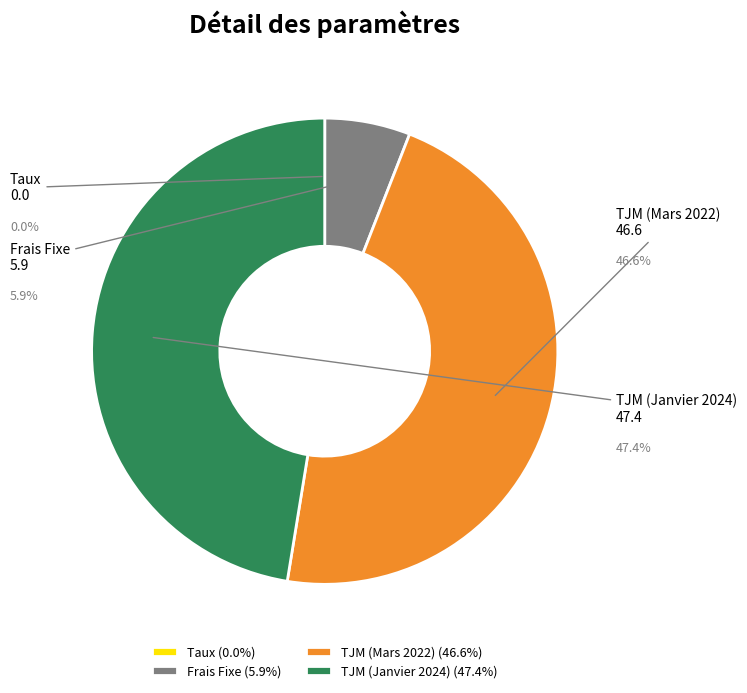

The TJM (Janvier 2024) slice represents 34% of the pie. True or false?

False